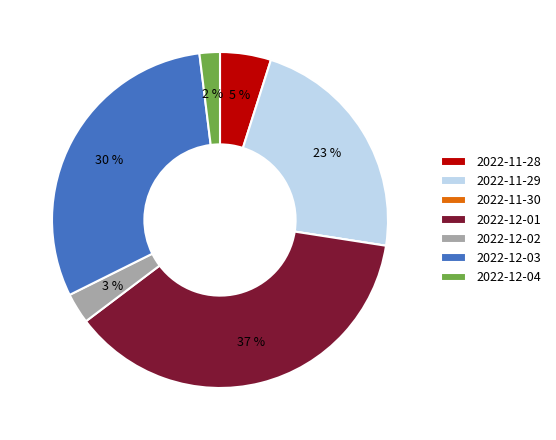

Which has a higher value, 2022-12-02 or 2022-11-28?

2022-11-28